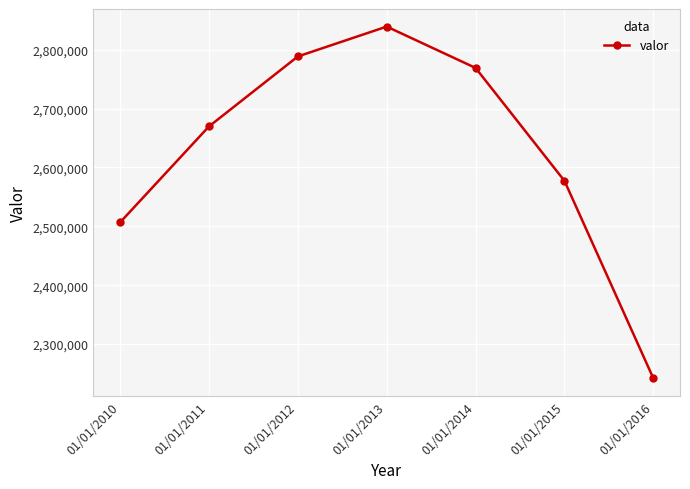

Reading left to right, transcribe all the data shown in this chart.

2506684	2669701	2788560	2839313	2769075	2577306	2241882